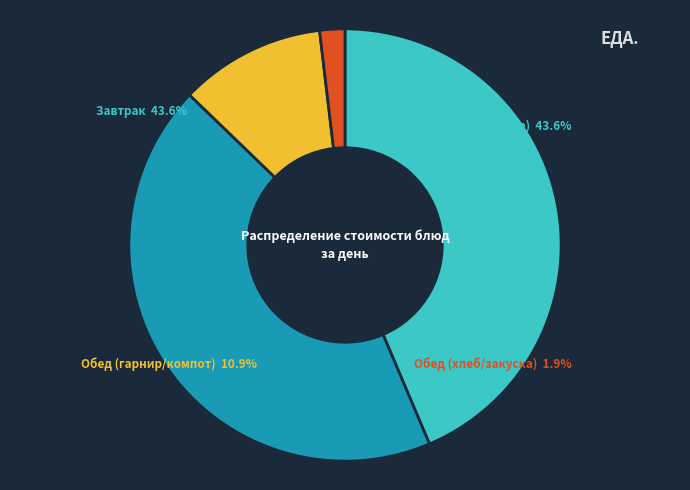

Which category has the biggest portion of the pie?

Фрикасе из мяса птицы